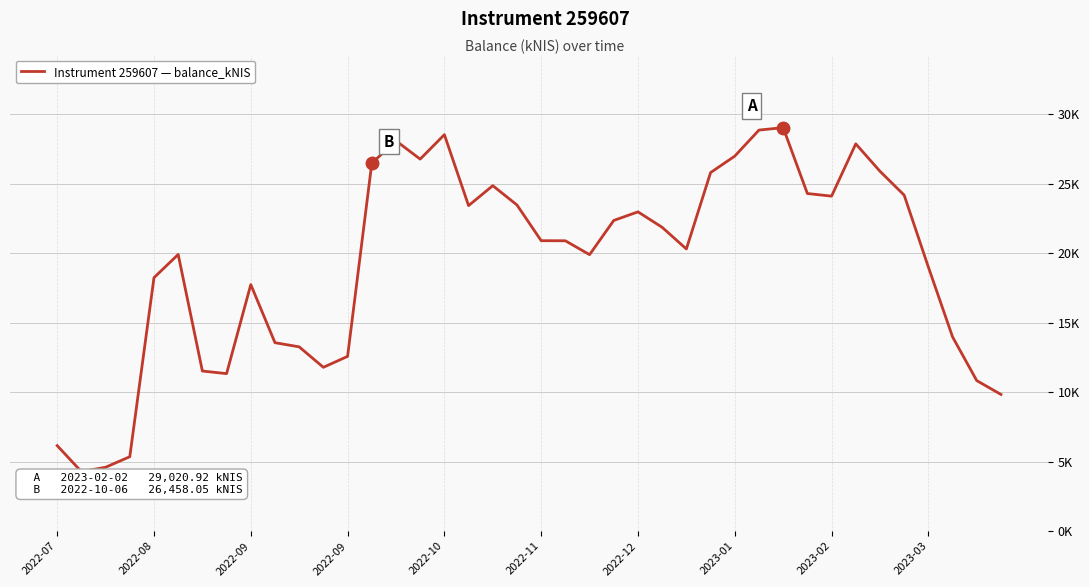

Is this an area chart (filled region under the line)?

No